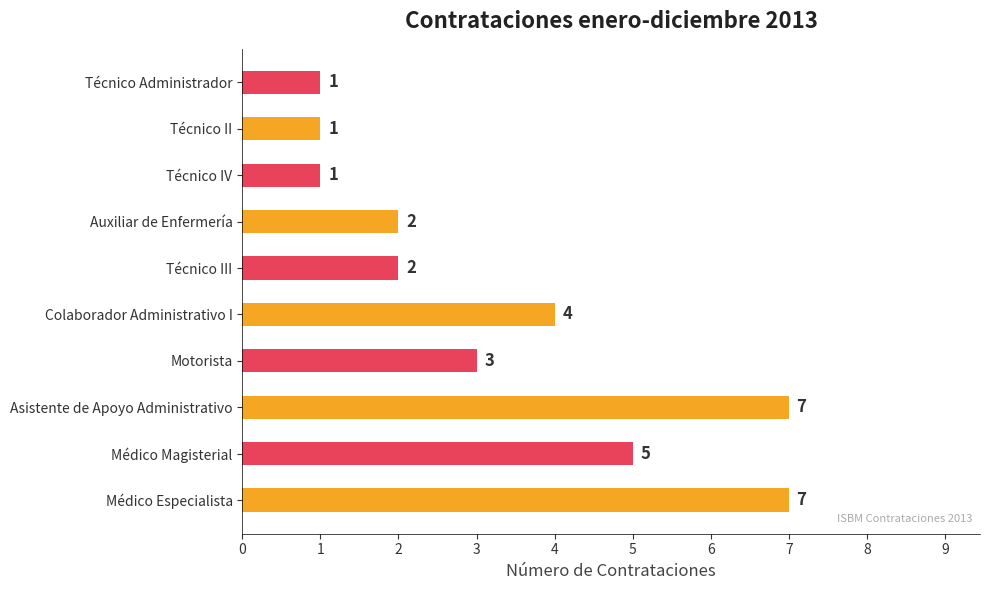

What is the greatest value displayed?

7